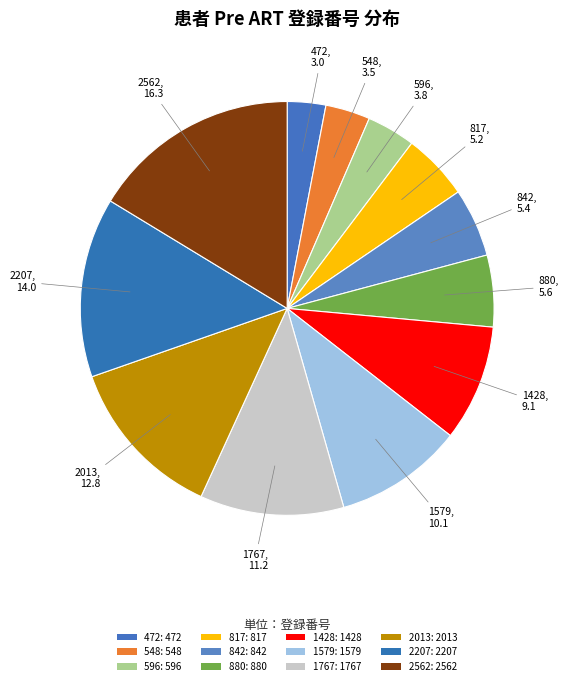

How many segments does this pie chart have?

12